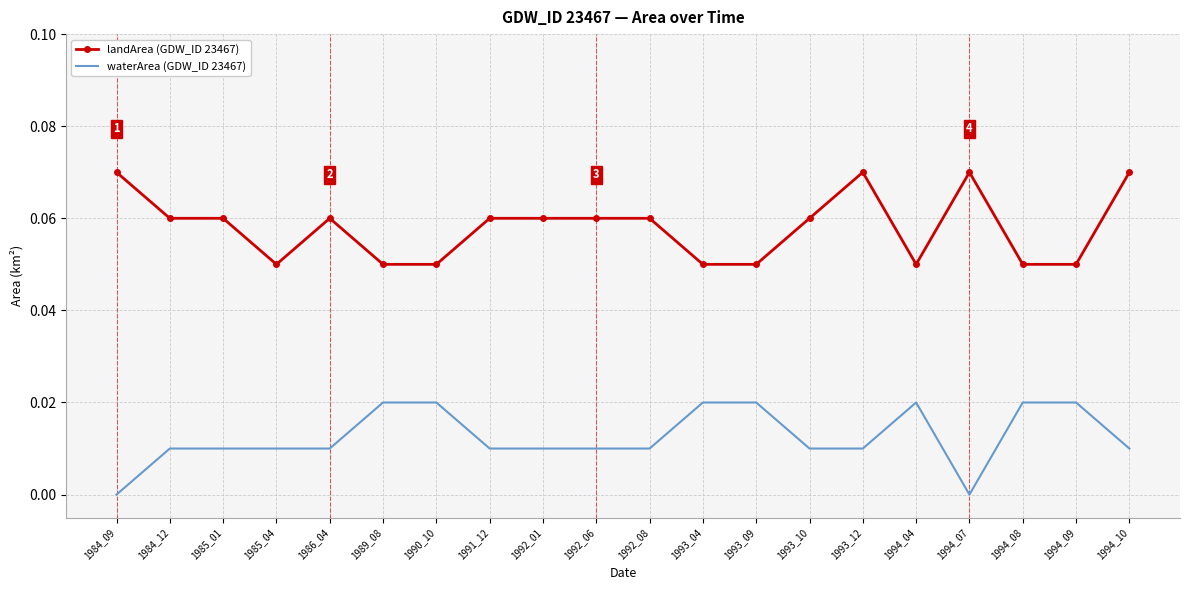

True or false: landArea (GDW_ID 23467) has a value of 0.0 at 1994_07.

False